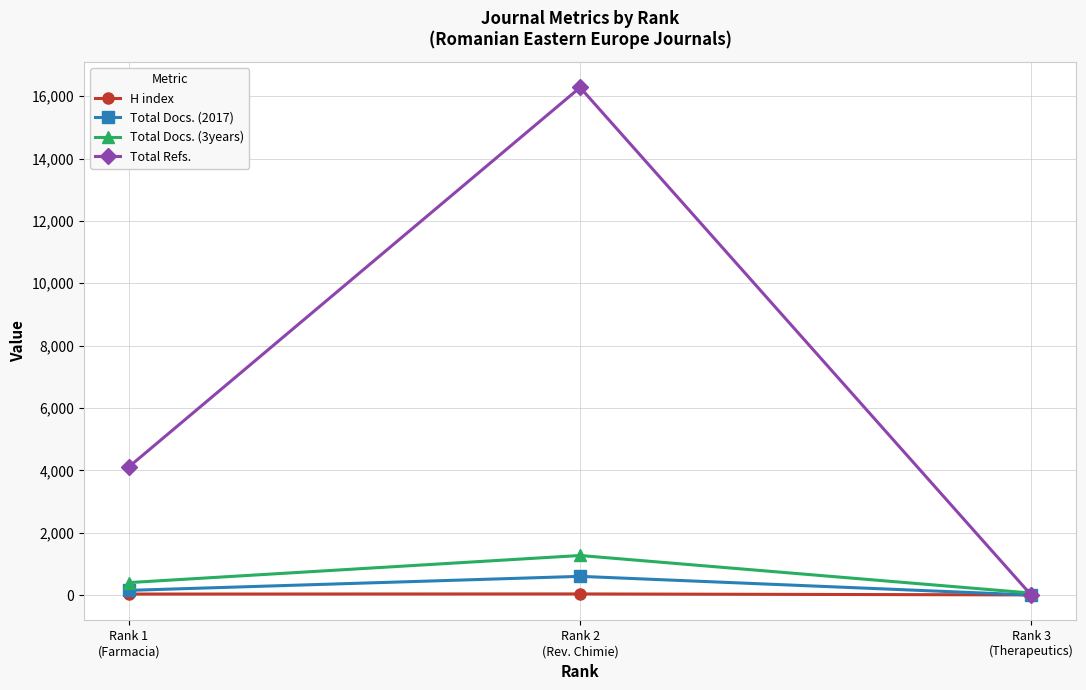

How many data points in Total Refs. are less than 4114?

1